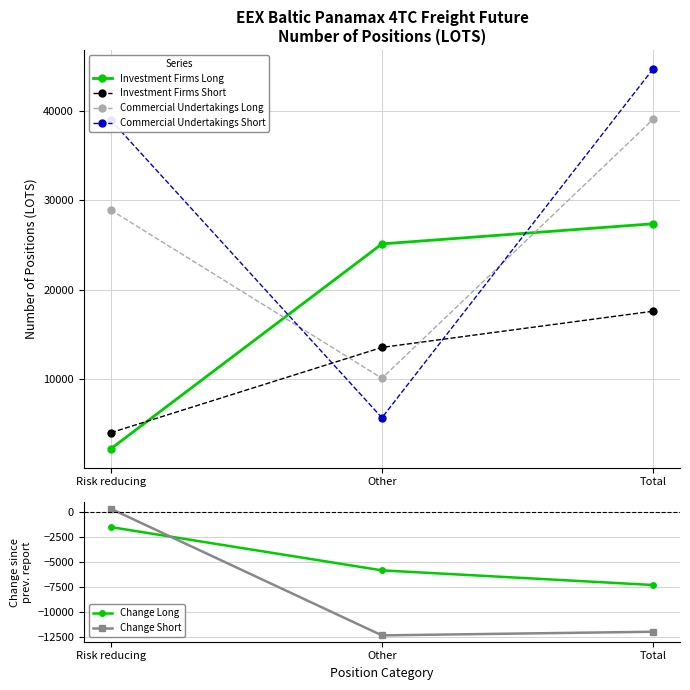

The Change Short series shows 365.8 at Risk reducing. True or false?

True